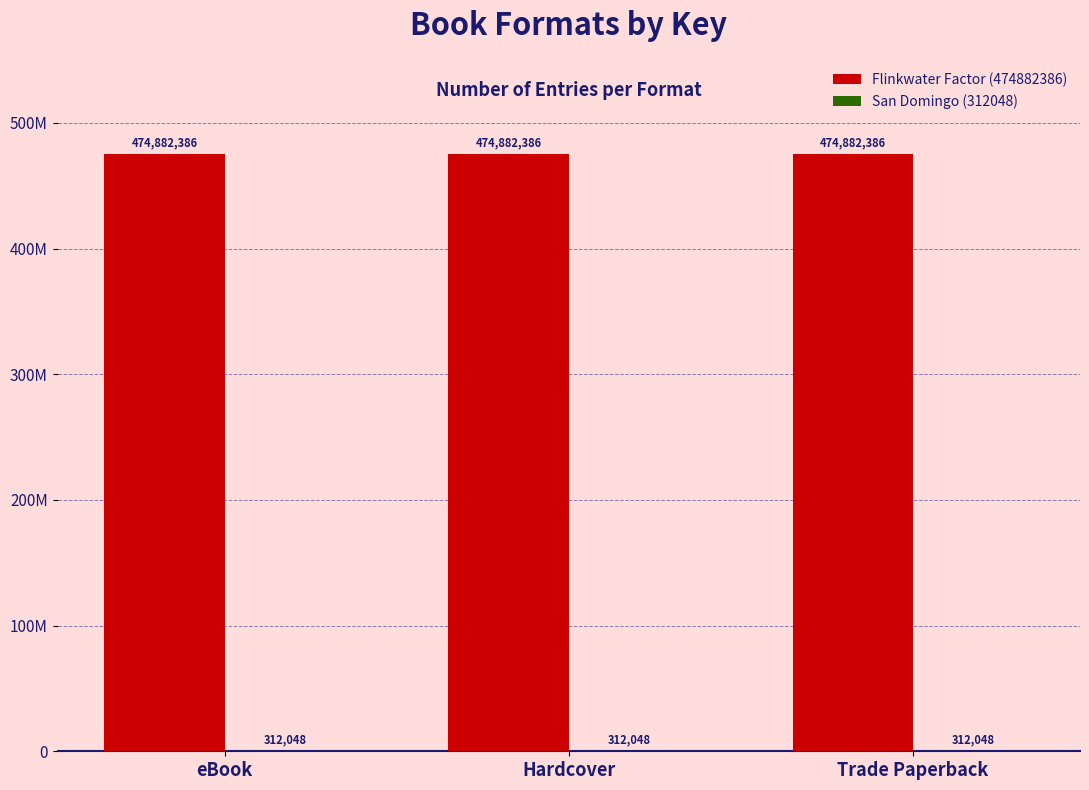

The Flinkwater Factor (474882386) series shows 474882386 at Hardcover. True or false?

True